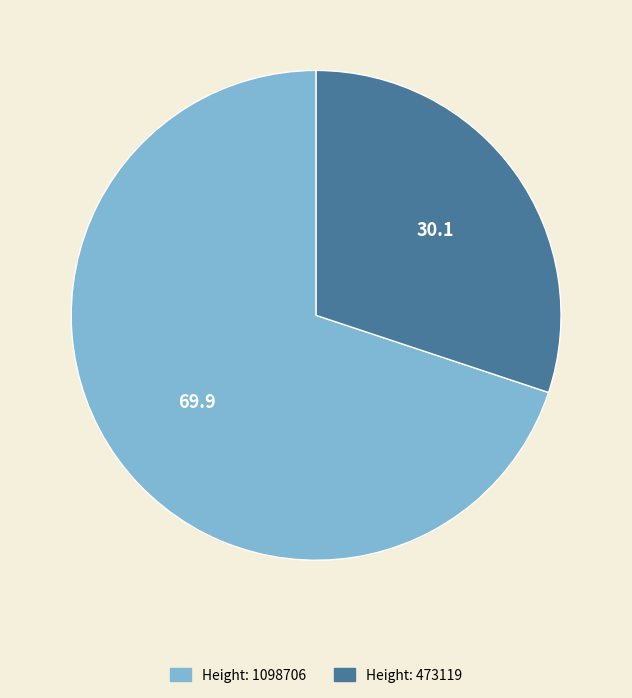

Is there any slice that represents more than half of the pie?

Yes